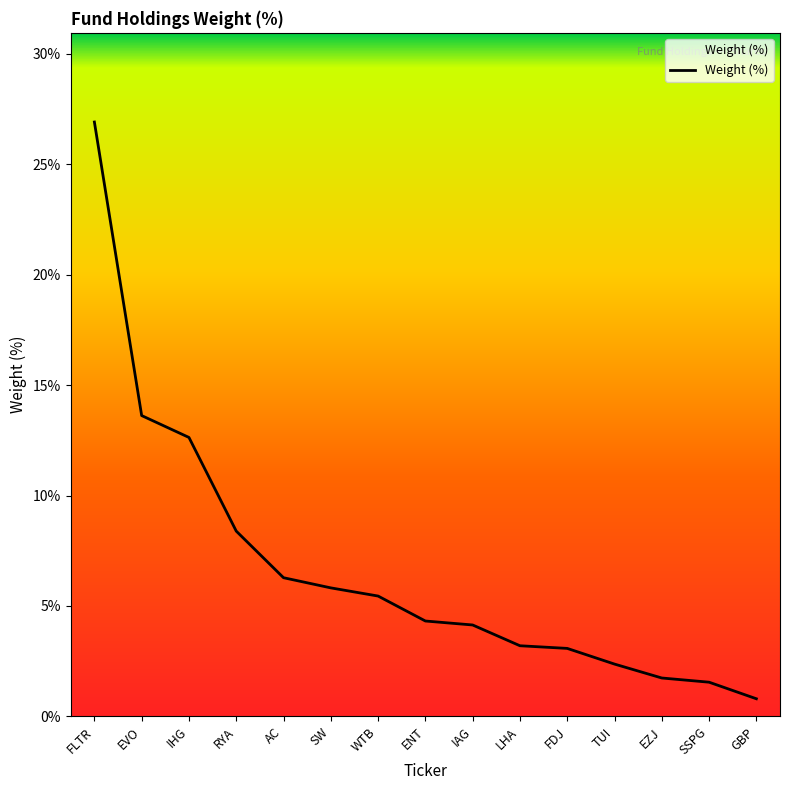

Is it true that the value at ENT is 4.3?

True